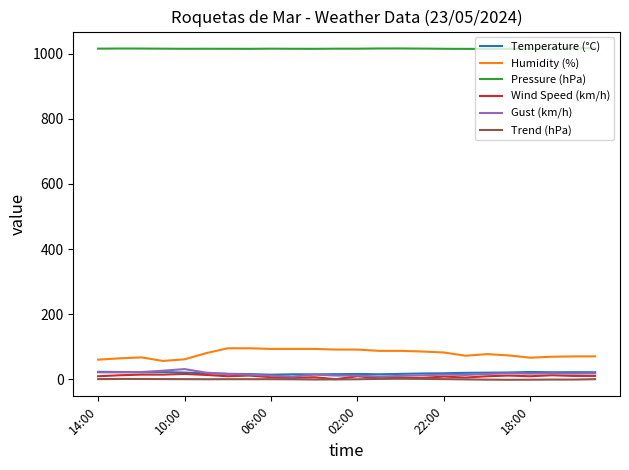

True or false: Trend (hPa) and Pressure (hPa) cross at least once.

False